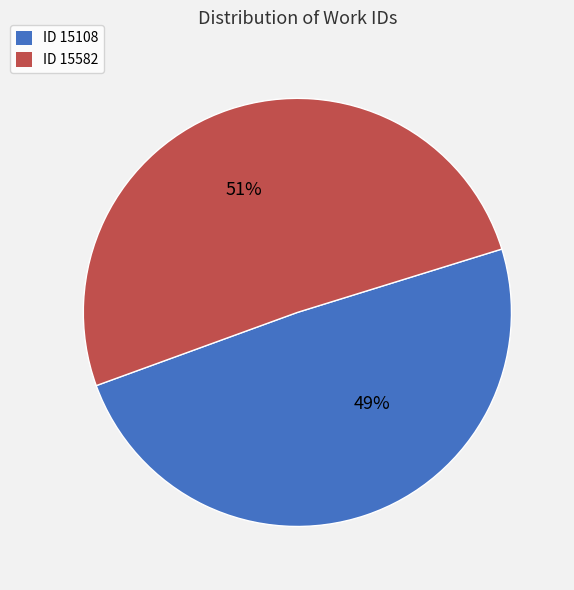

To the nearest percent, what is the average slice percentage?

50%